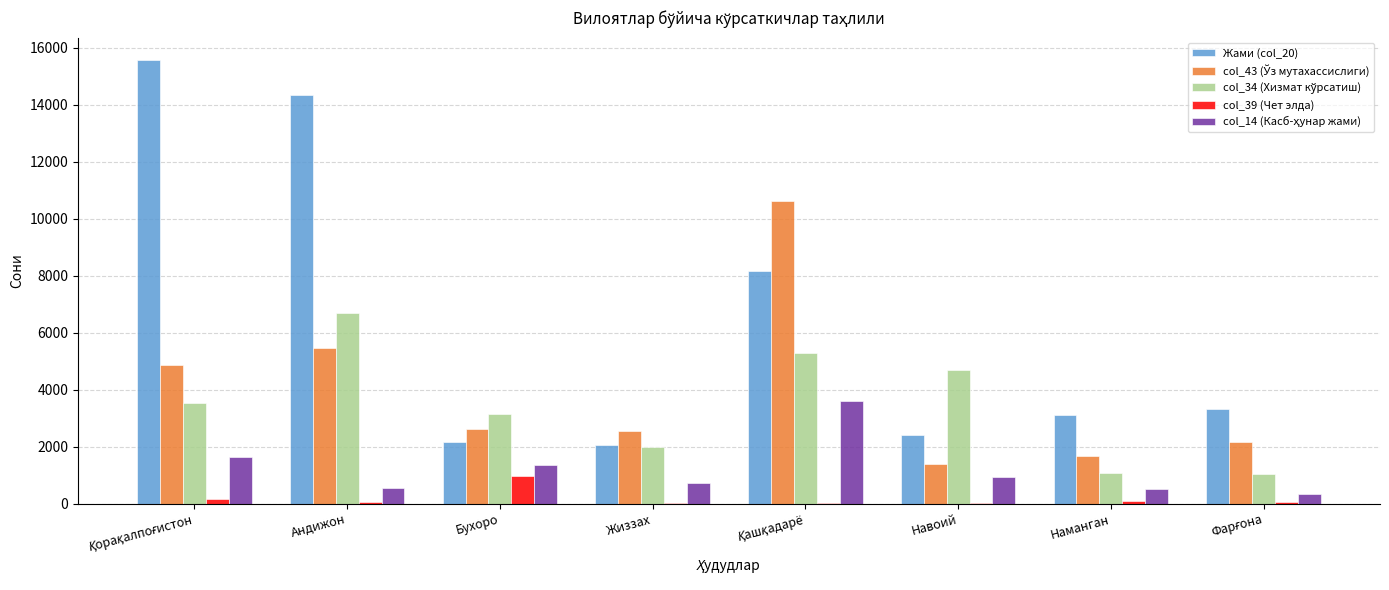

What is the maximum value shown in the chart?

15575